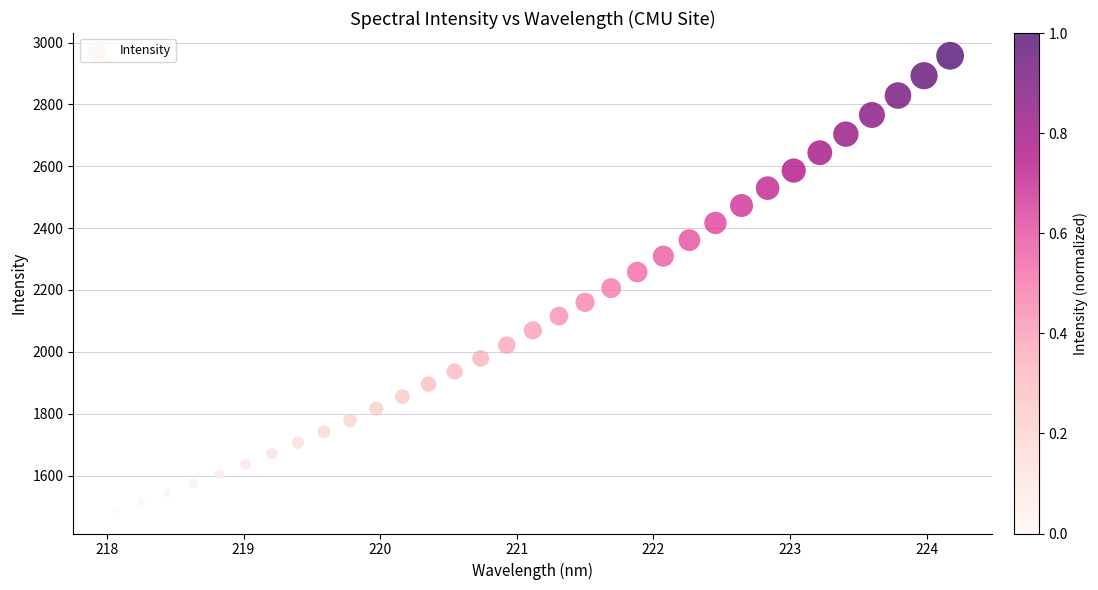

What is the range of X values (max minus min)?

6.1